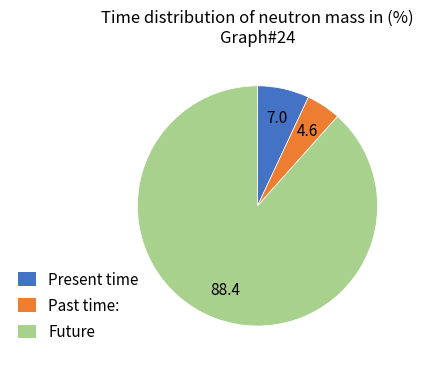

What is the majority slice?

Future